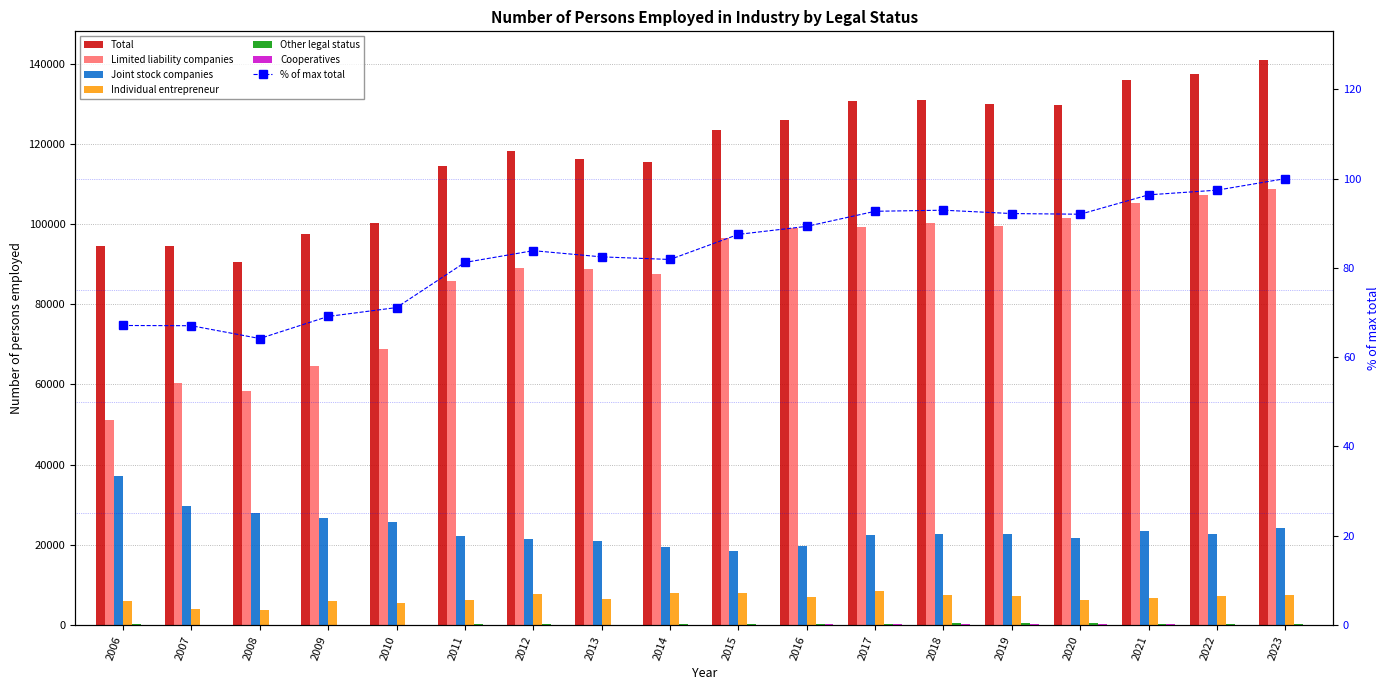

List the labels in order of Other legal status value, largest first.

2018, 2020, 2019, 2017, 2014, 2023, 2016, 2011, 2022, 2021, 2015, 2012, 2006, 2013, 2010, 2008, 2007, 2009